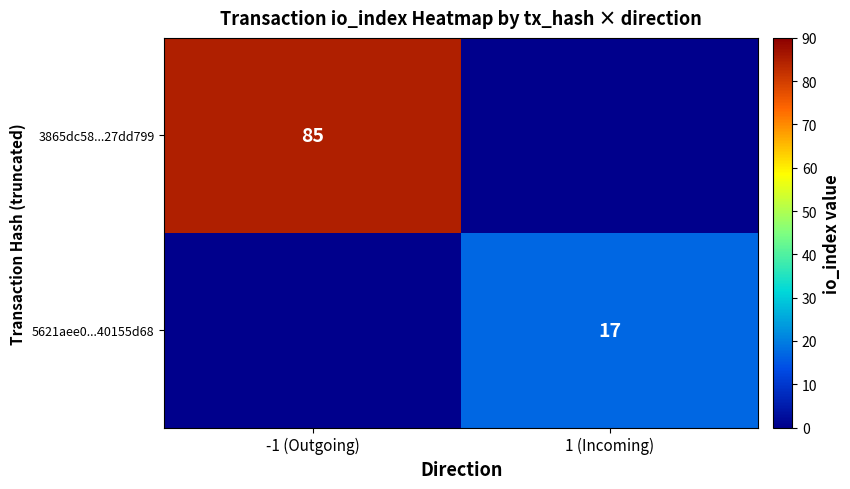

The value of 3865dc58...27dd799 at -1 (Outgoing) is 85. True or false?

True